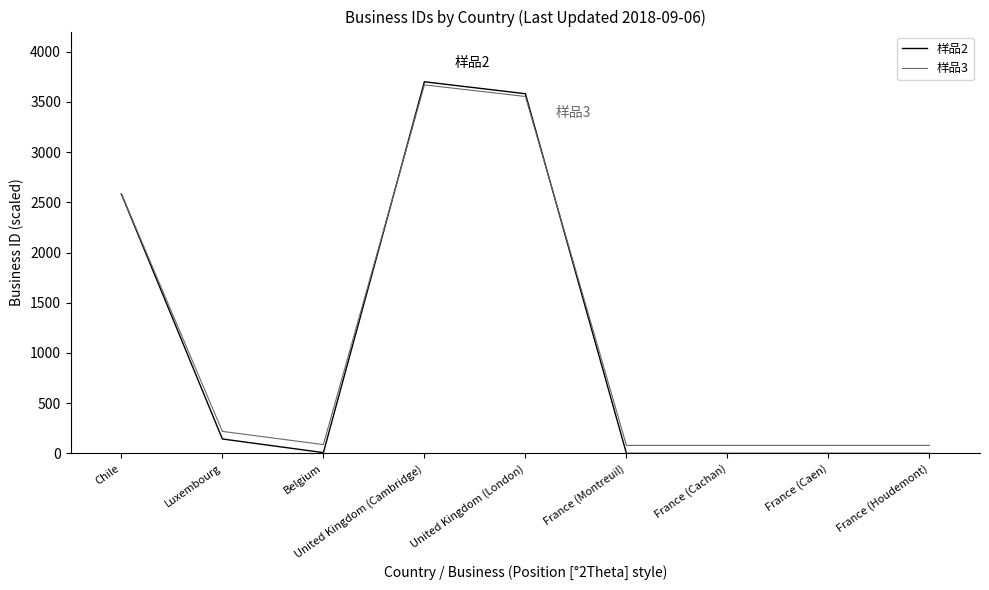

The 样品3 series shows 3669.0 at United Kingdom (Cambridge). True or false?

True